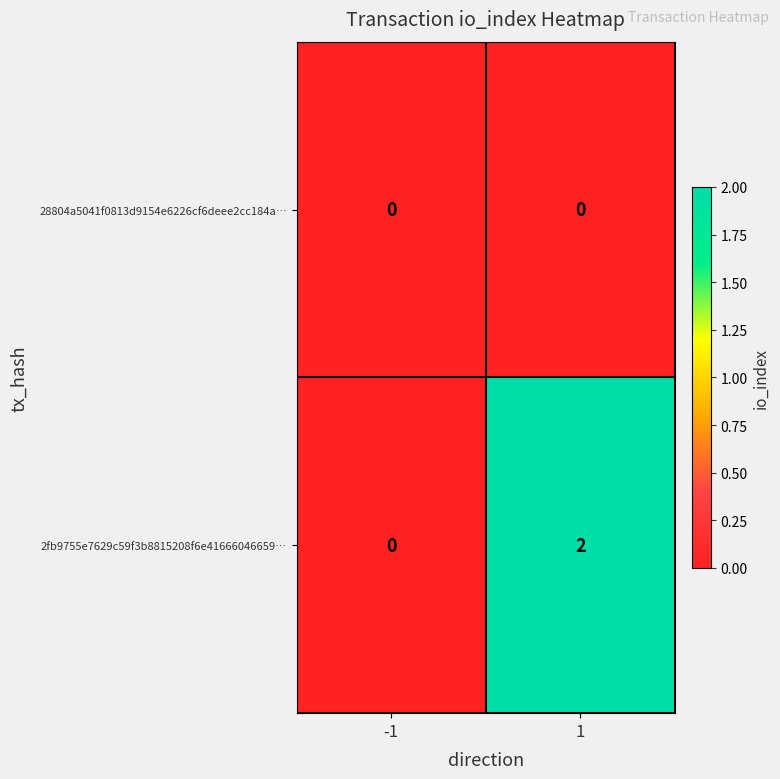

Reading right to left, list all the values displayed in this chart.

28804a5041f0813d9154e6226cf6deee2cc184a…: 1=0	-1=0
2fb9755e7629c59f3b8815208f6e41666046659…: 1=2	-1=0